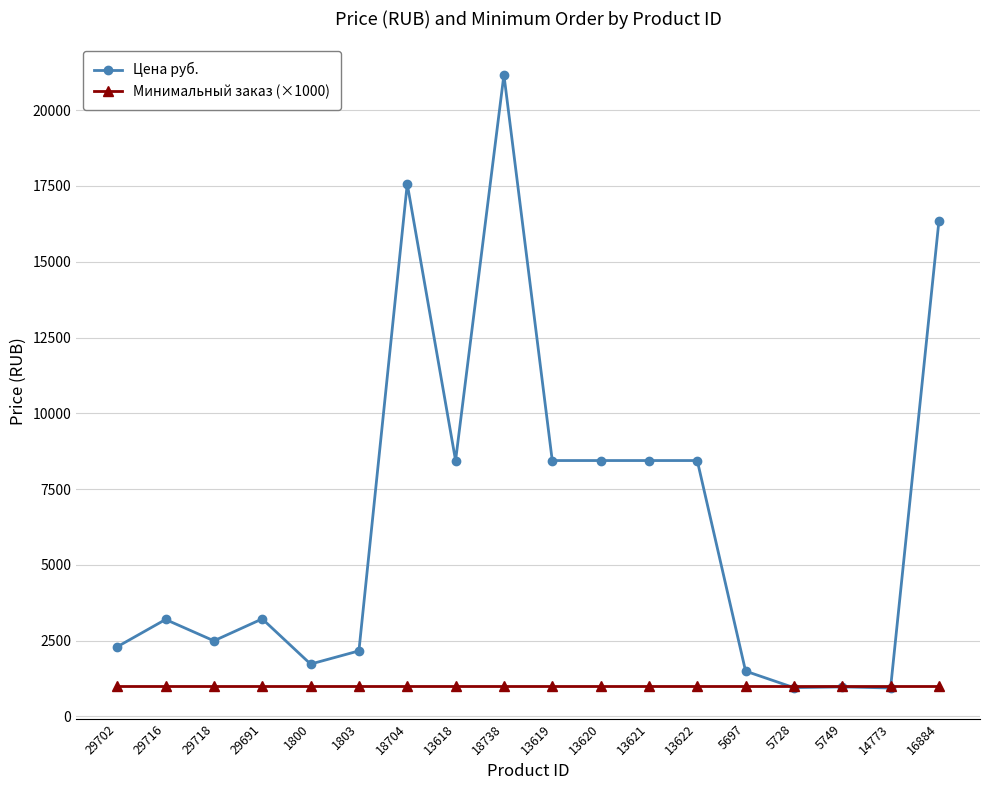

What is the spread (max minus min) of values at 5697?

493.0